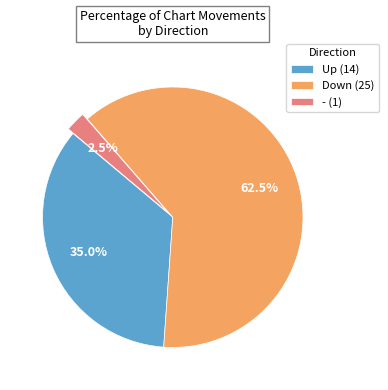

Combined, what portion of the pie is Down (25) and - (1)?

65.0%